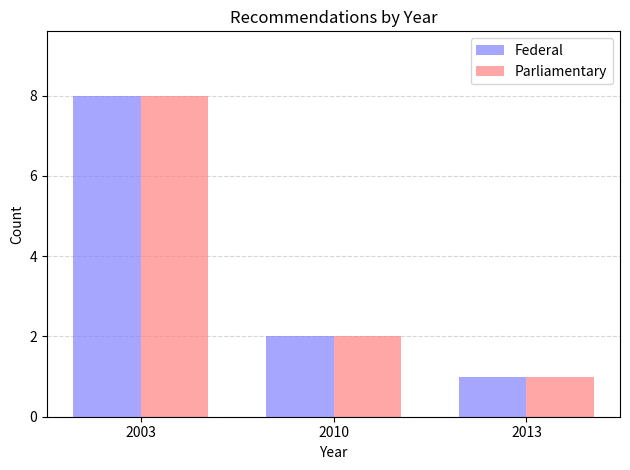

What is the average value of the Parliamentary series?

4